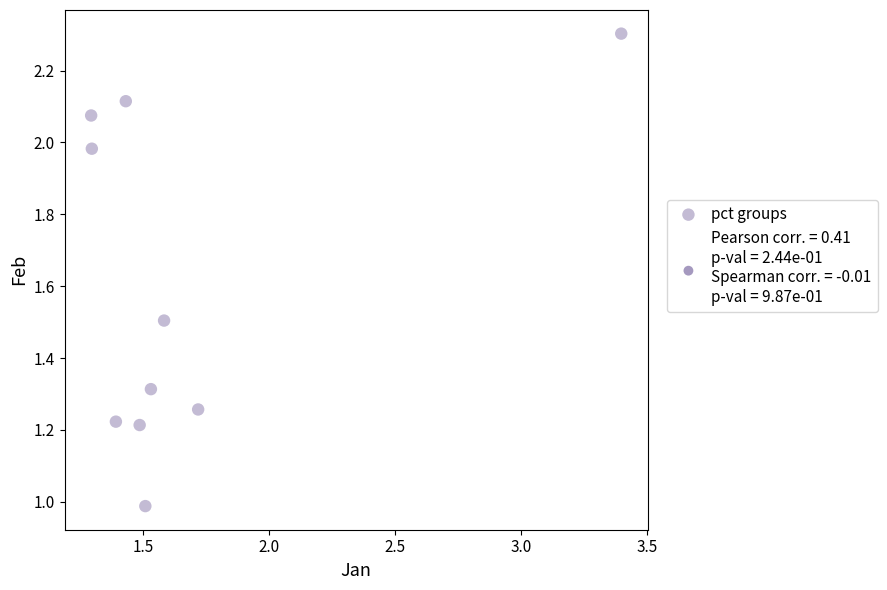

What is the average Y value?

1.6